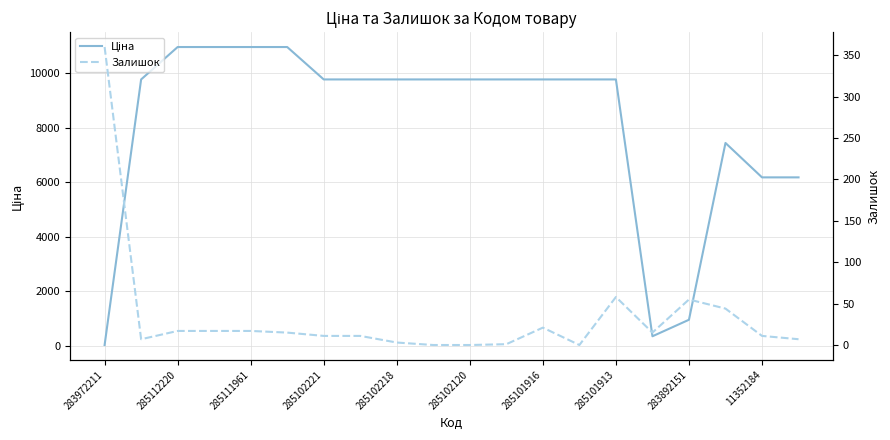

Reading left to right, extract all data points from this chart.

Ціна: 32.0	9775.5	10964.4	10964.4	10964.4	10964.4	9775.5	9775.5	9775.5	9775.5	9775.5	9775.5	9775.5	9775.5	9775.5	352.6	958.4	7444.6	6182.6	6182.6
Залишок: 360.0	7.0	17.0	17.0	17.0	15.0	11.0	11.0	3.0	0.0	0.0	1.0	21.0	0.0	58.0	15.0	55.0	44.0	11.0	7.0